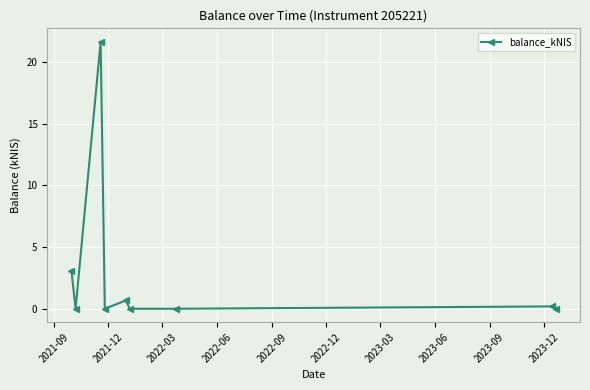

True or false: there are more than 1 points higher than both neighbors.

True